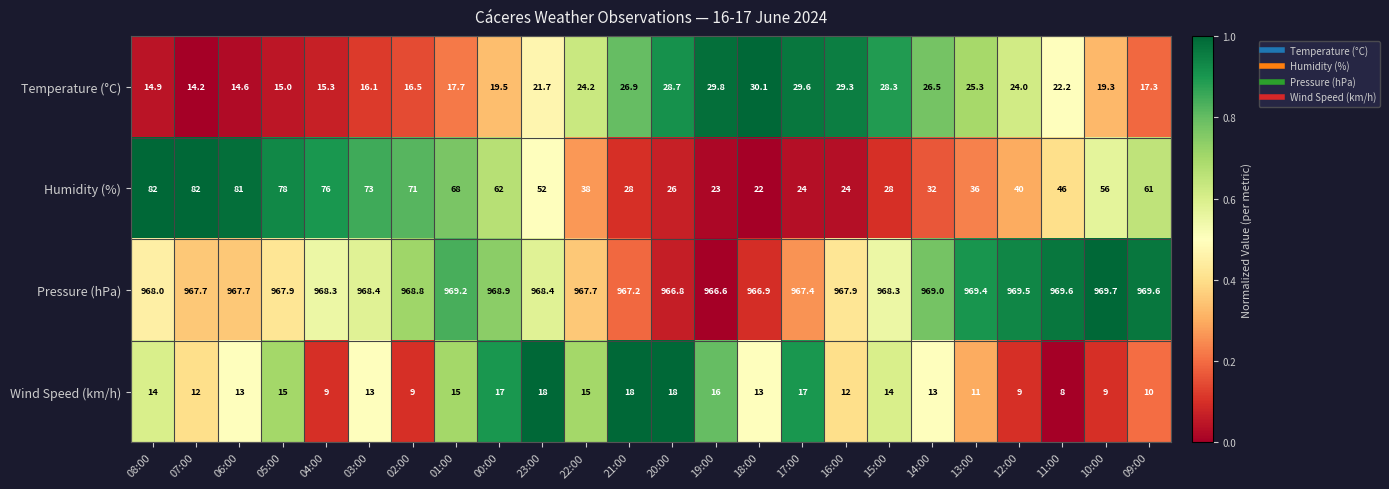

What is the difference between the maximum and second lowest values in the Humidity (%) series?

59.0